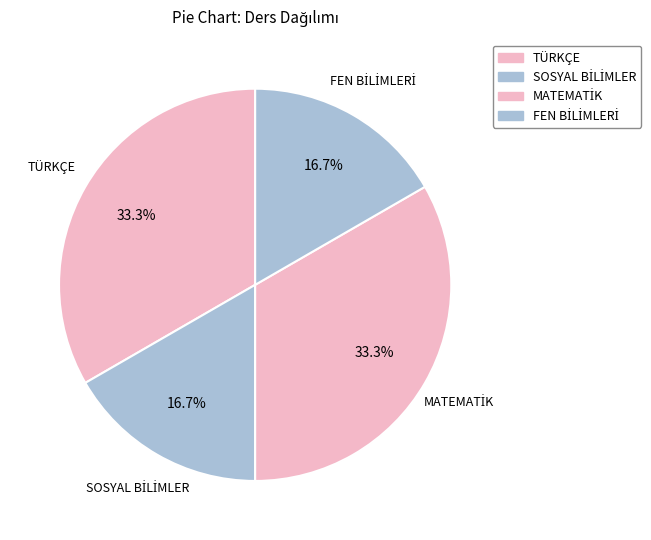

Is there a majority slice in this chart?

No